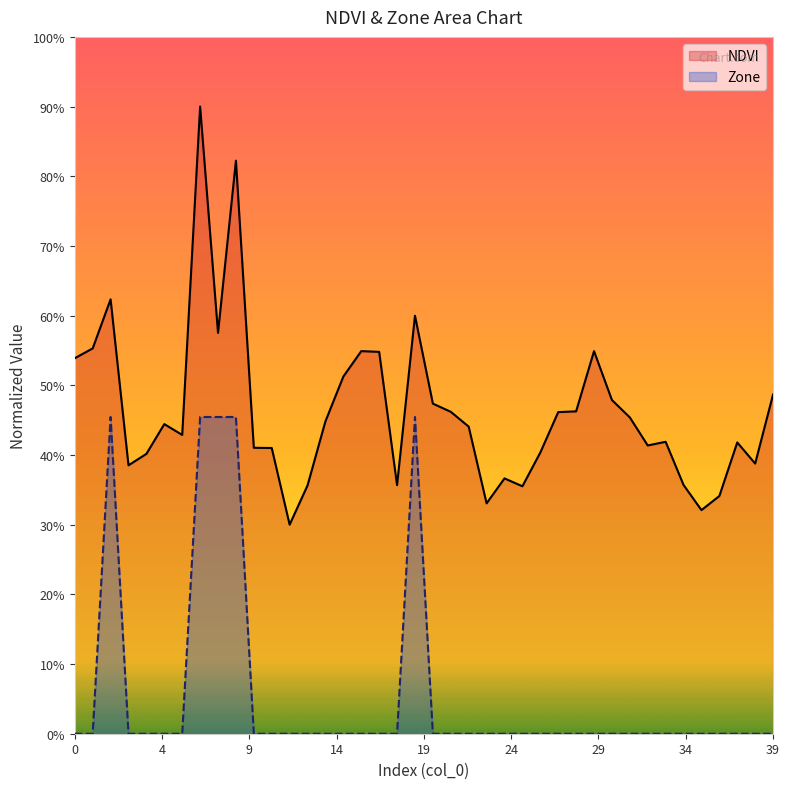

Does the chart display data point markers on the line(s)?

No